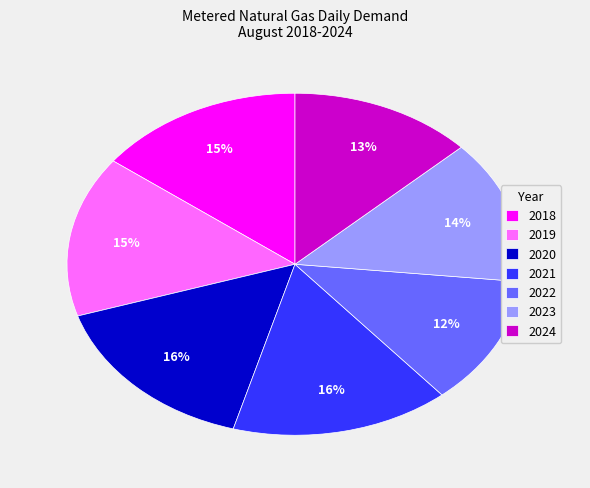

What percentage is the 2024 slice, to the nearest percent?

13%